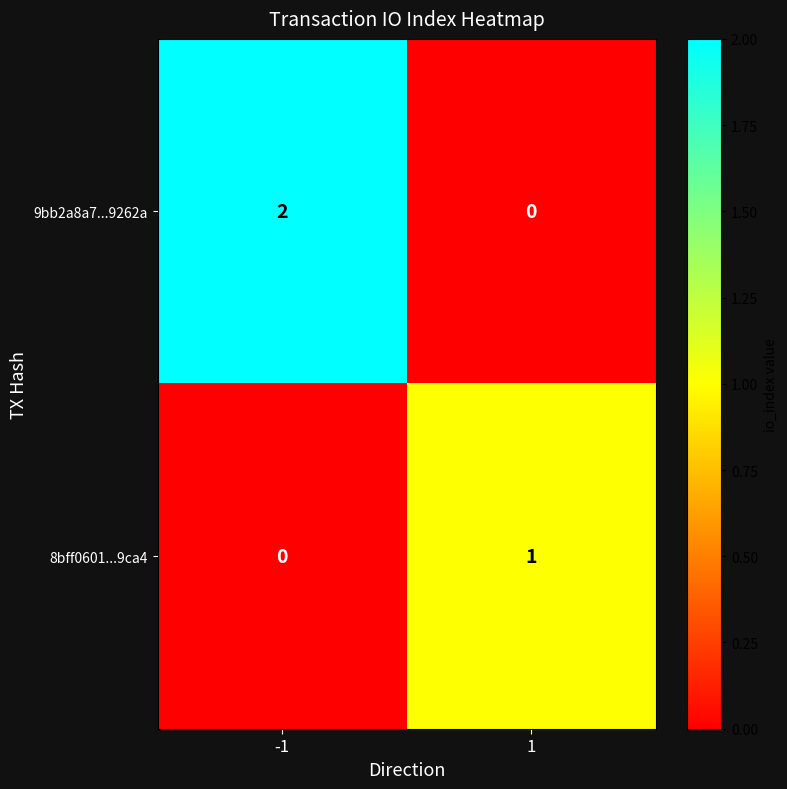

Which series has the widest spread of values?

9bb2a8a7...9262a